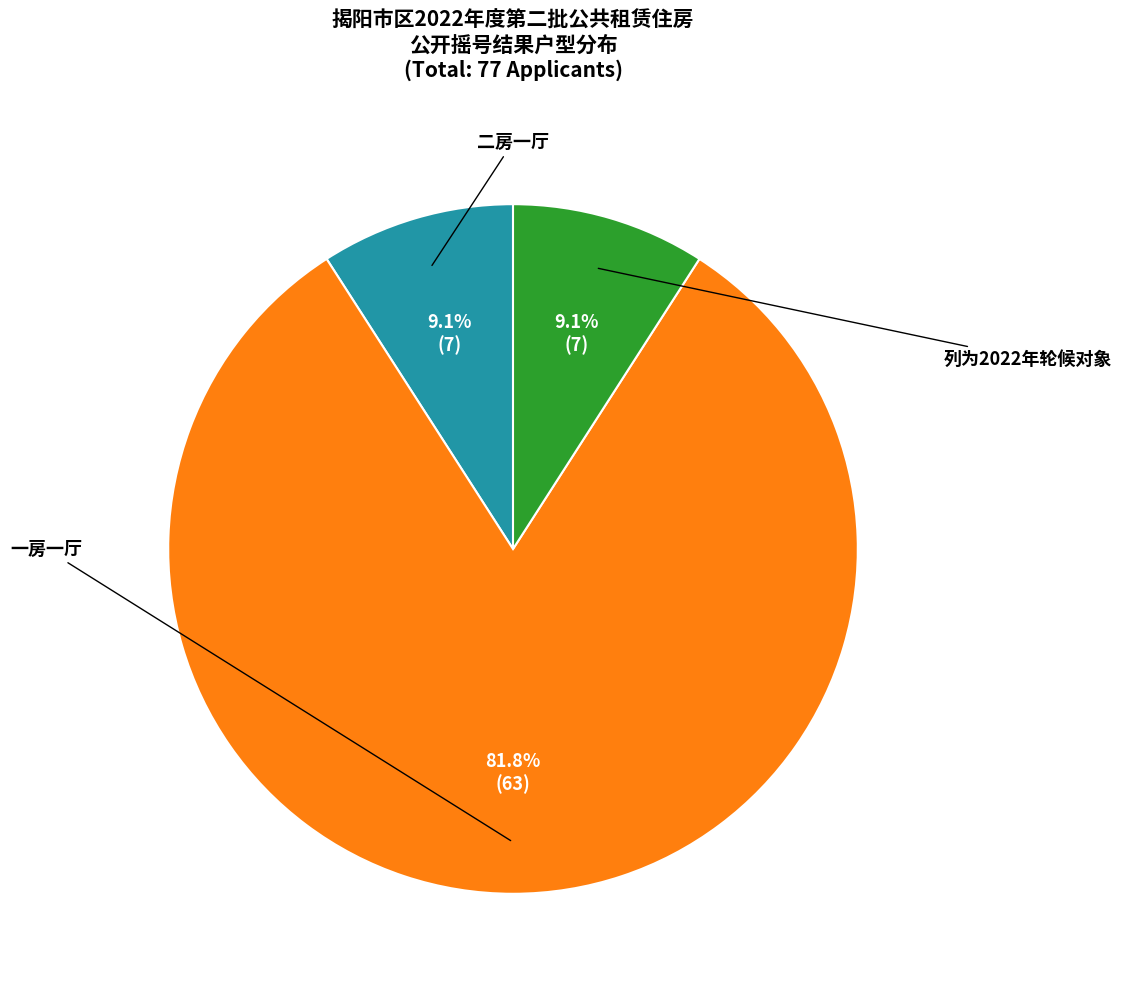

How many slices are in this pie chart?

3